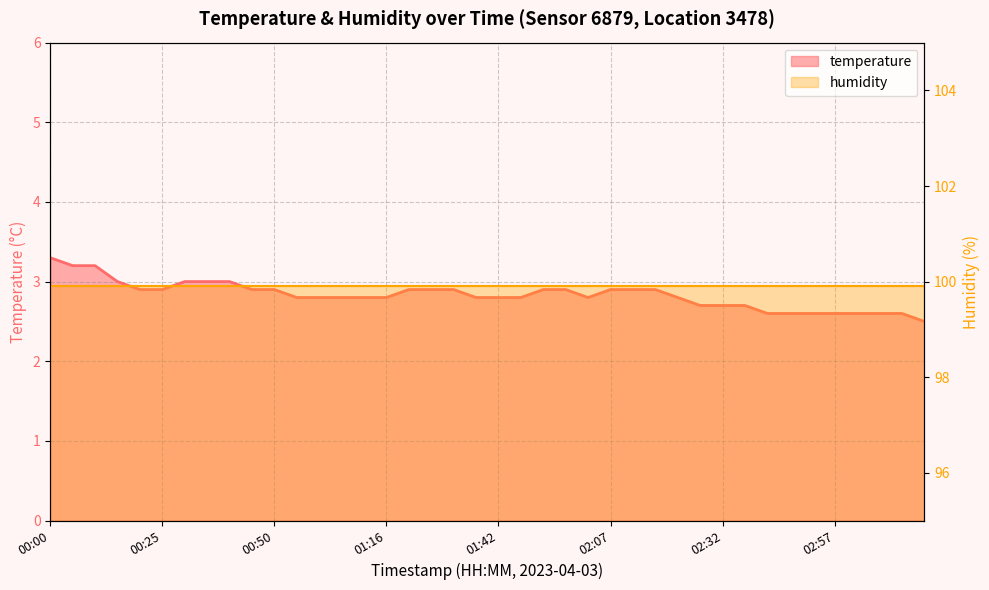

List the labels in order of value, smallest first.

03:17, 02:42, 02:47, 02:52, 02:57, 03:02, 03:07, 03:12, 02:27, 02:32, 02:37, 00:55, 01:01, 01:06, 01:11, 01:16, 01:36, 01:42, 01:47, 02:02, 02:22, 00:20, 00:25, 00:45, 00:50, 01:21, 01:26, 01:31, 01:52, 01:57, 02:07, 02:12, 02:17, 00:15, 00:30, 00:35, 00:40, 00:05, 00:10, 00:00